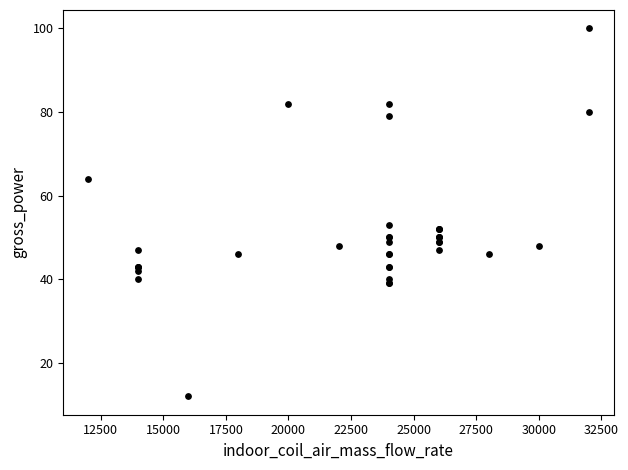

What Y value in the scatter plot is closest to 56?

53